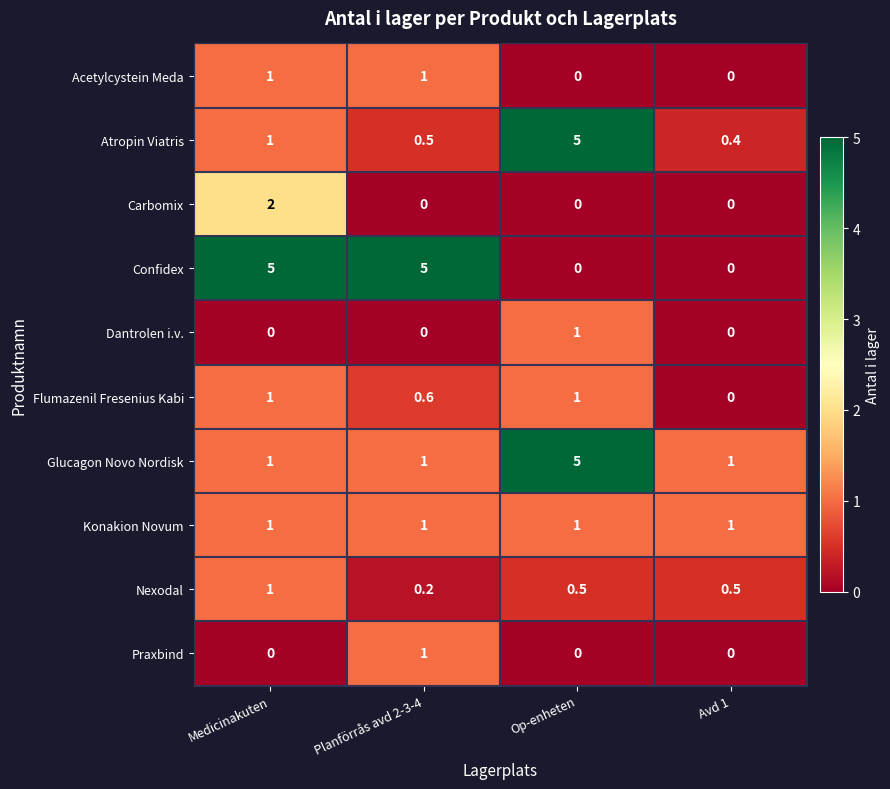

True or false: Acetylcystein Meda has a value of 0.0 at Op-enheten.

True